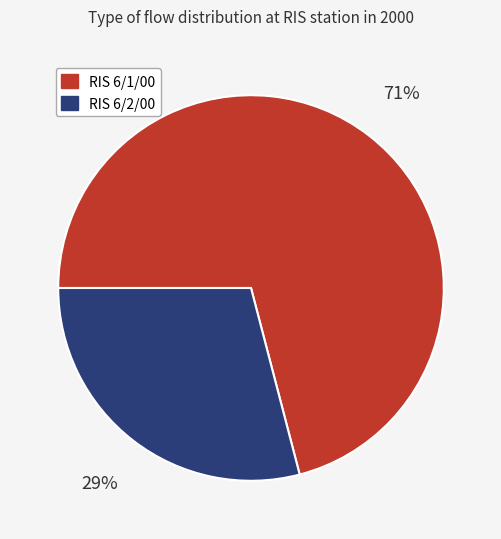

Is there a majority slice in this chart?

Yes